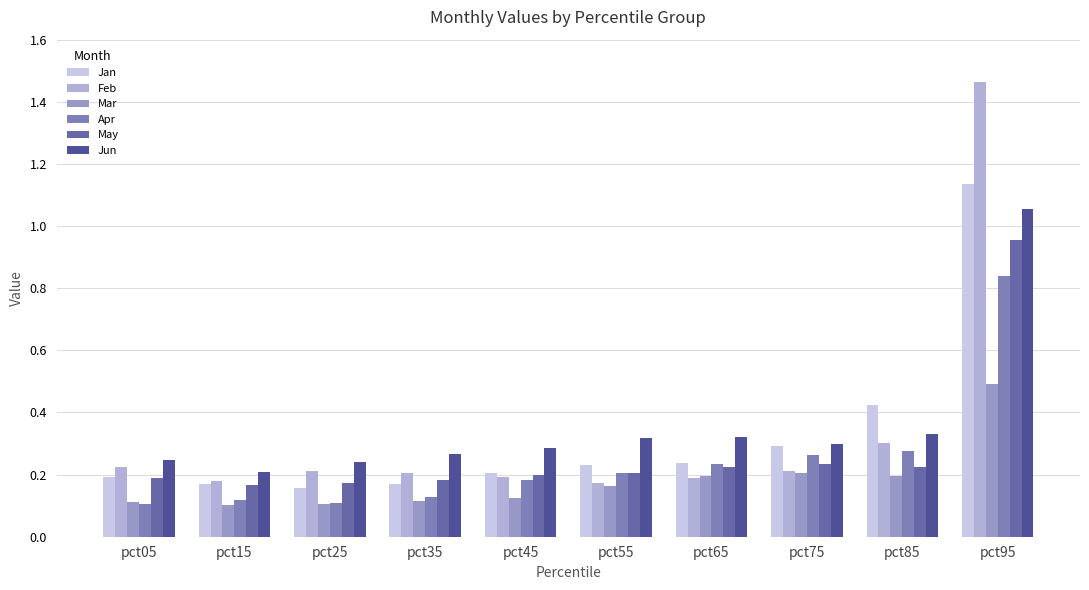

How many series are shown in this chart?

6